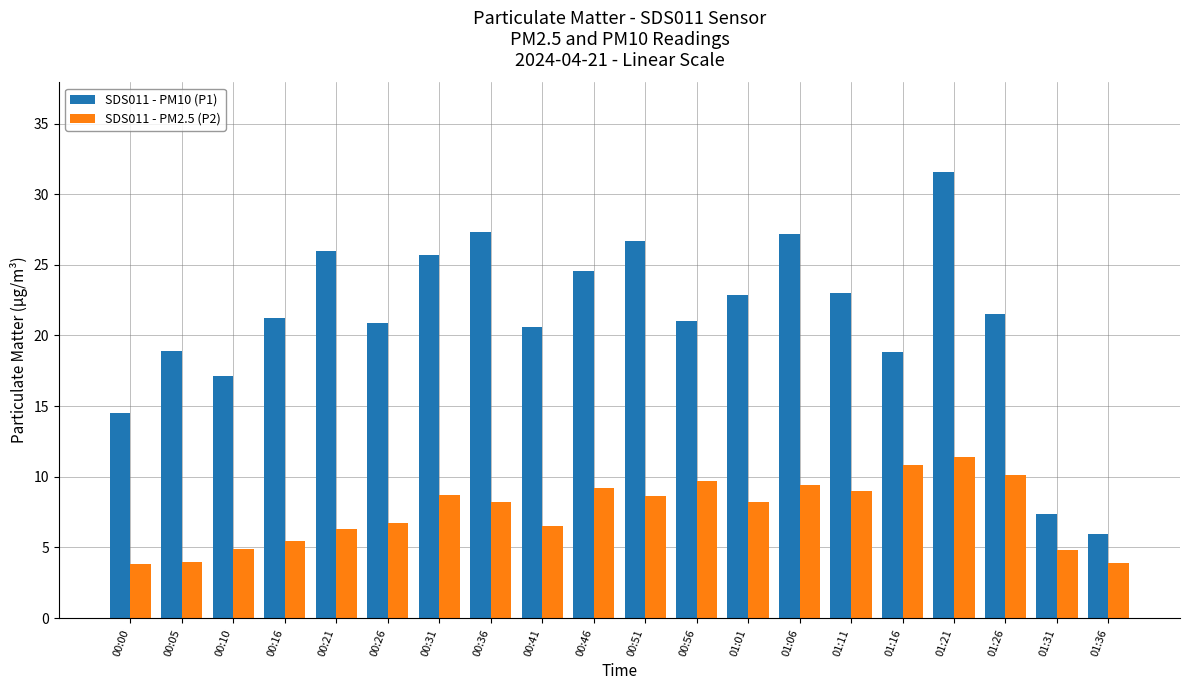

At which category is the sum across all series the highest?

01:21